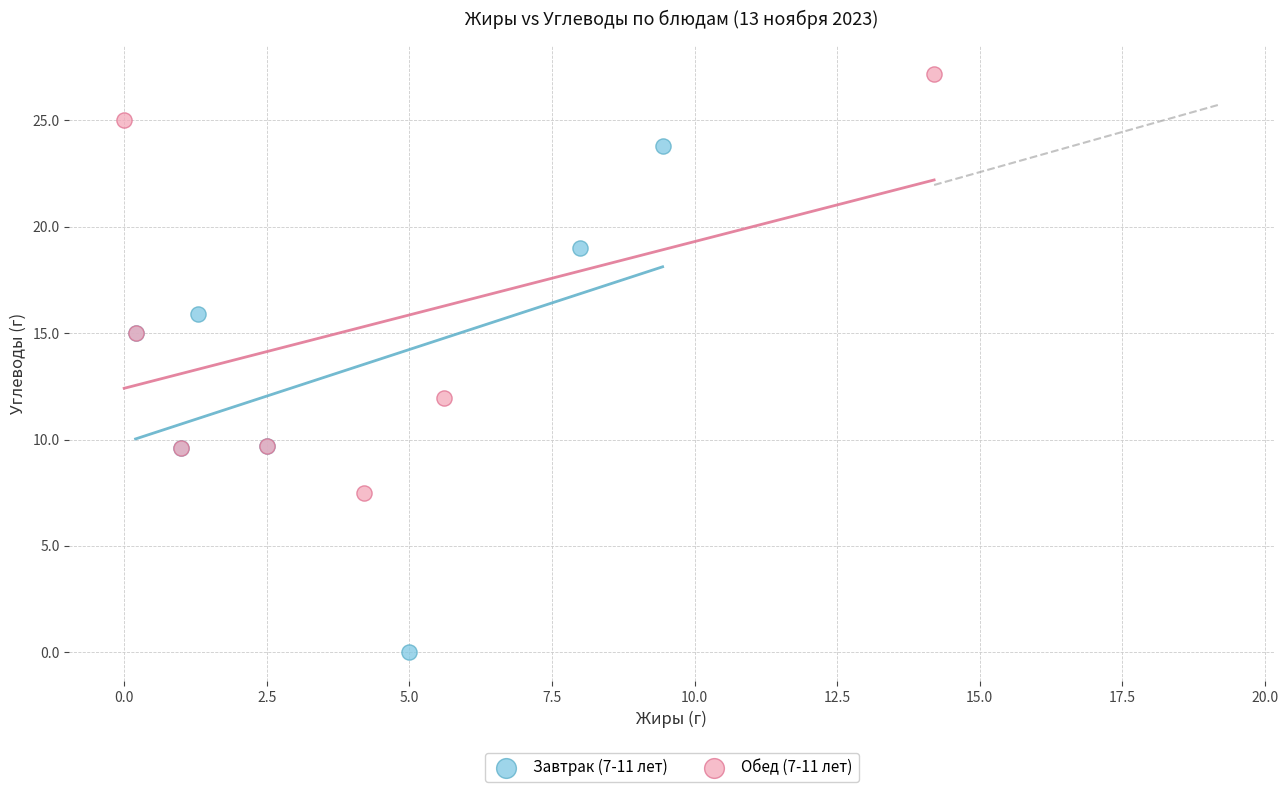

Which series reaches the minimum Y coordinate?

Завтрак (7-11 лет)